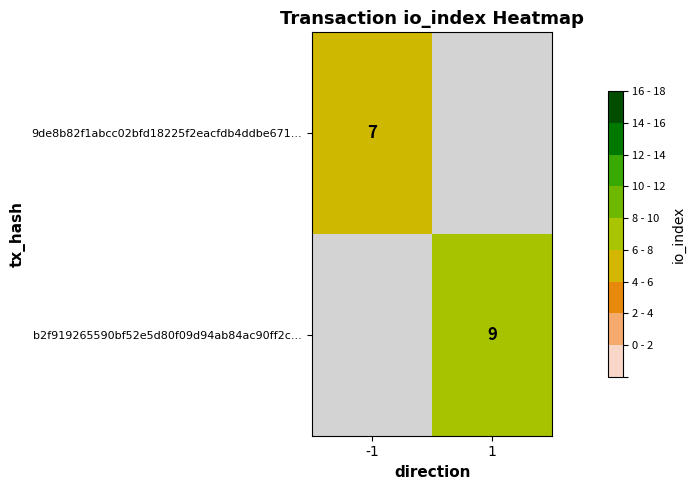

The value of b2f919265590bf52e5d80f09d94ab84ac90ff2c... at 1 is 9. True or false?

True